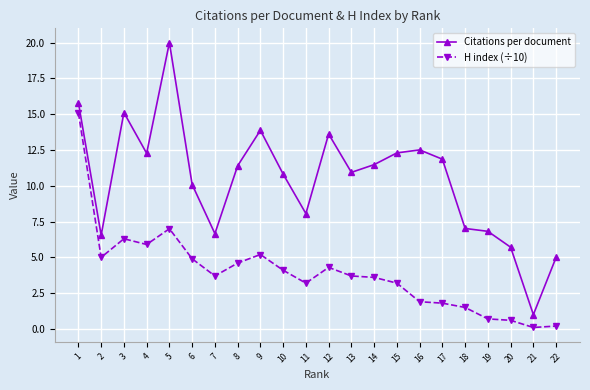

Is this an area chart (filled region under the line)?

No